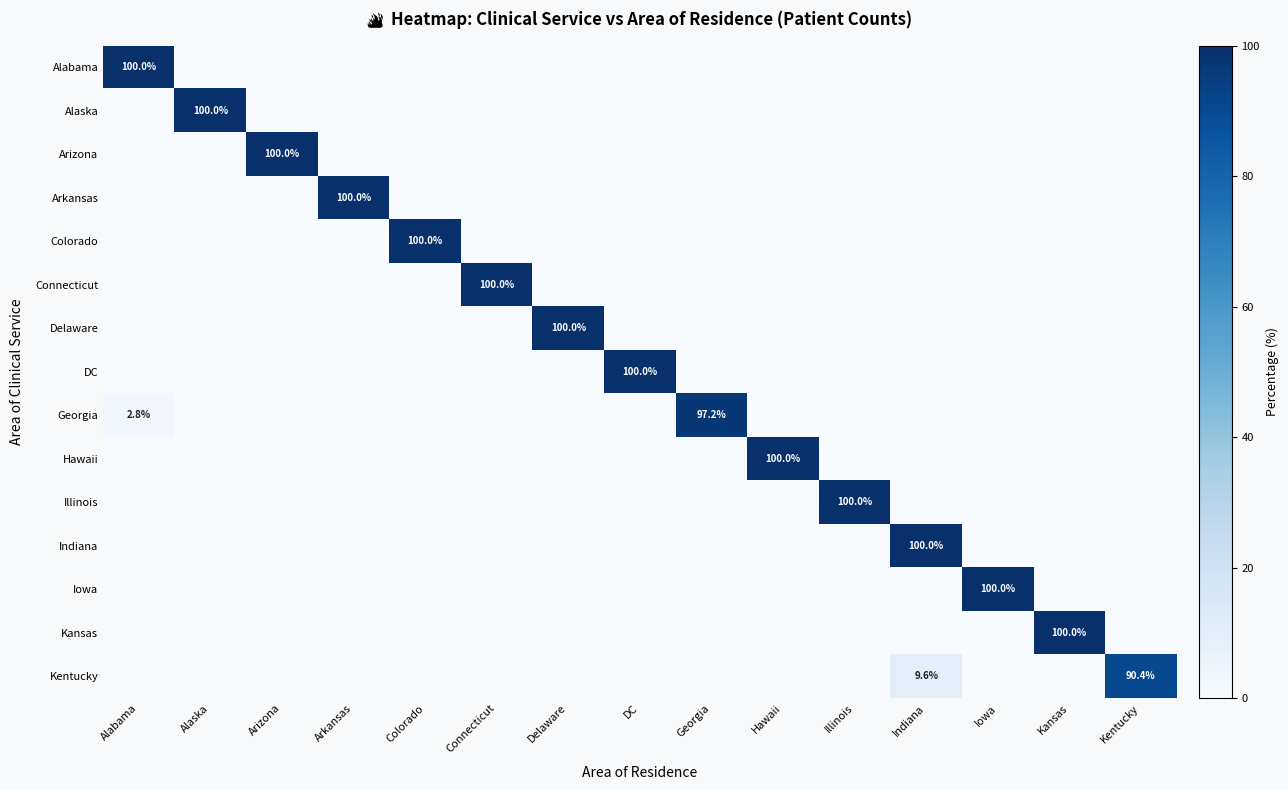

Which label corresponds to the largest value in the chart?

Alabama